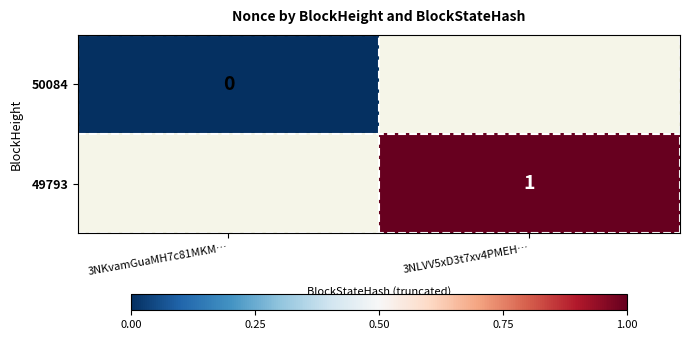

Between 3NKvamGuaMH7c81MKM… and 3NLVV5xD3t7xv4PMEH…, which is larger?

3NLVV5xD3t7xv4PMEH…